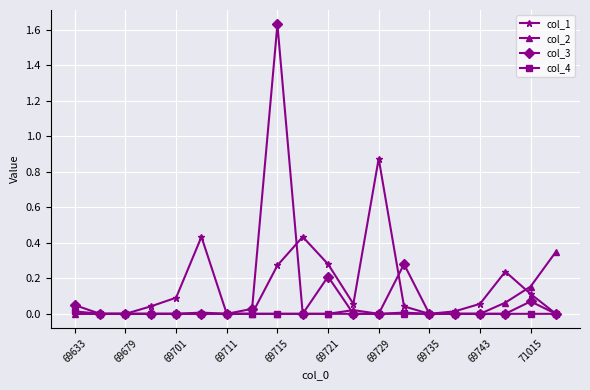

True or false: col_2 has more than 0 points higher than both neighbors.

True